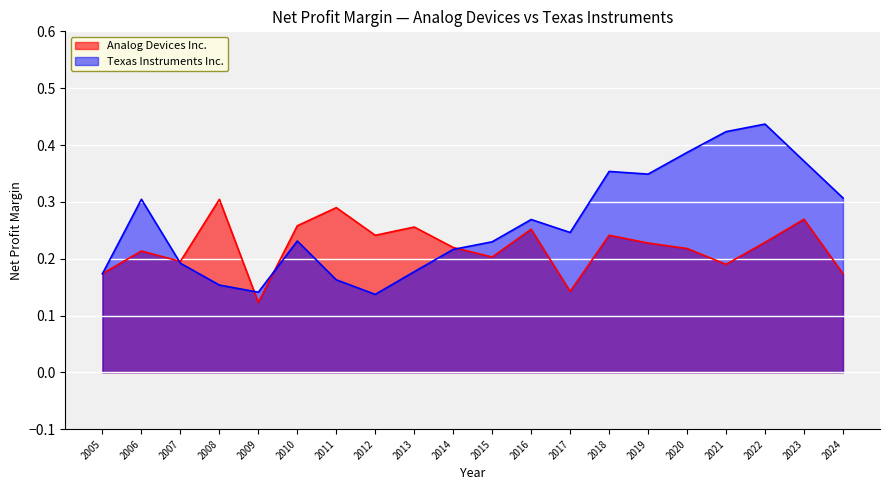

Count the Analog Devices Inc. values in the range 0 to 1.

20